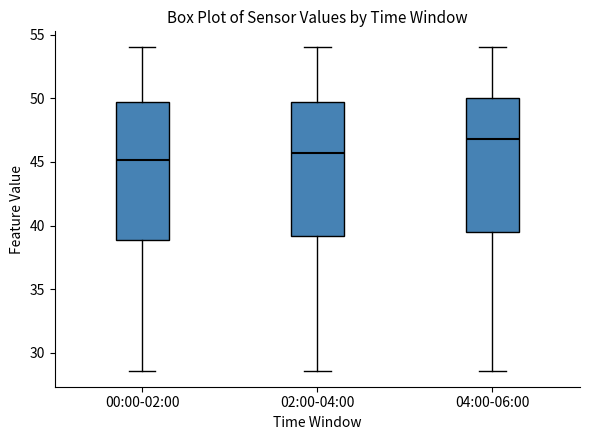

Reading left to right, read every box against the y-axis: the position of its median line, the range the box covers, and the ends of its whiskers. The values are not printed on the chart, so give them approximately, as read against the axis.

00:00-02:00: median 45.0, box 39.0 to 49.5, whiskers 28.5 to 54.0
02:00-04:00: median 45.5, box 39.0 to 49.5, whiskers 28.5 to 54.0
04:00-06:00: median 47.0, box 39.5 to 50.0, whiskers 28.5 to 54.0